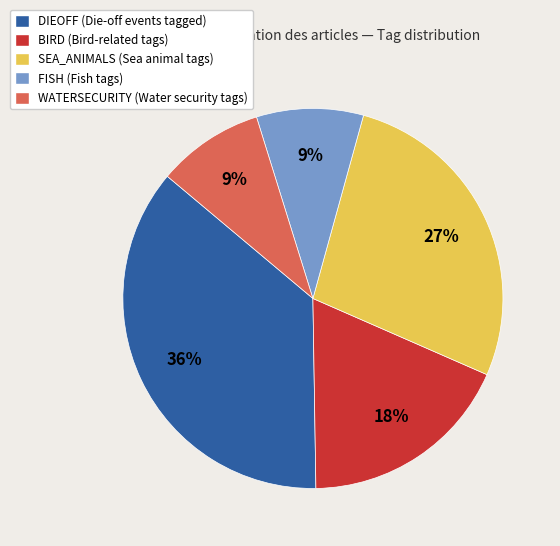

How many segments does this pie chart have?

5